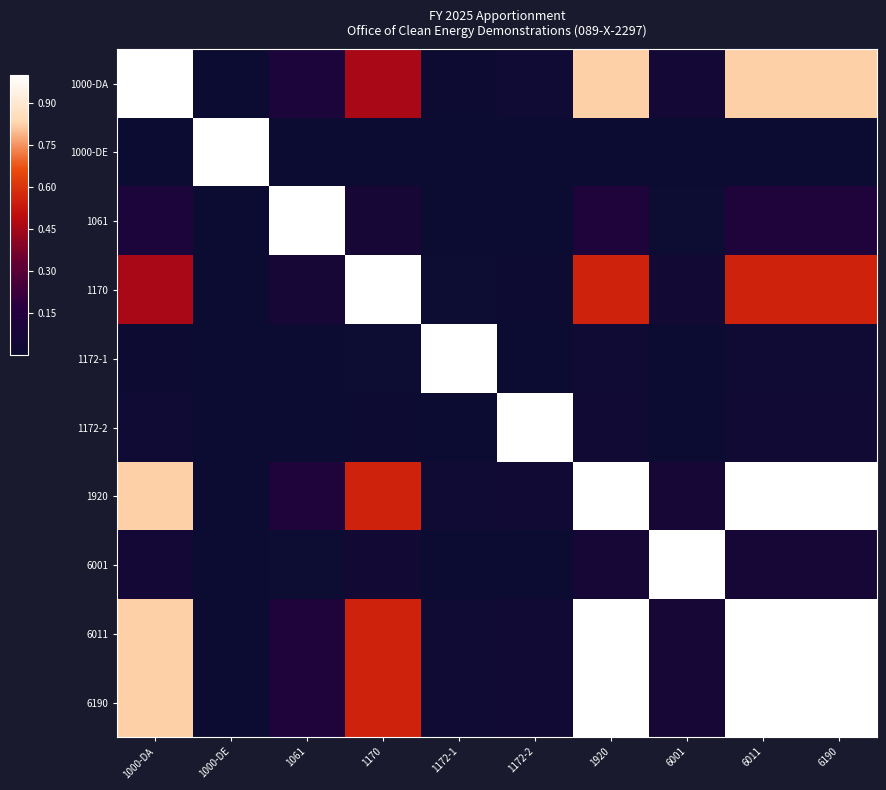

List the series in order of their peak value, highest first.

1000-DA, 1000-DE, 1061, 1170, 1172-1, 1172-2, 1920, 6001, 6011, 6190